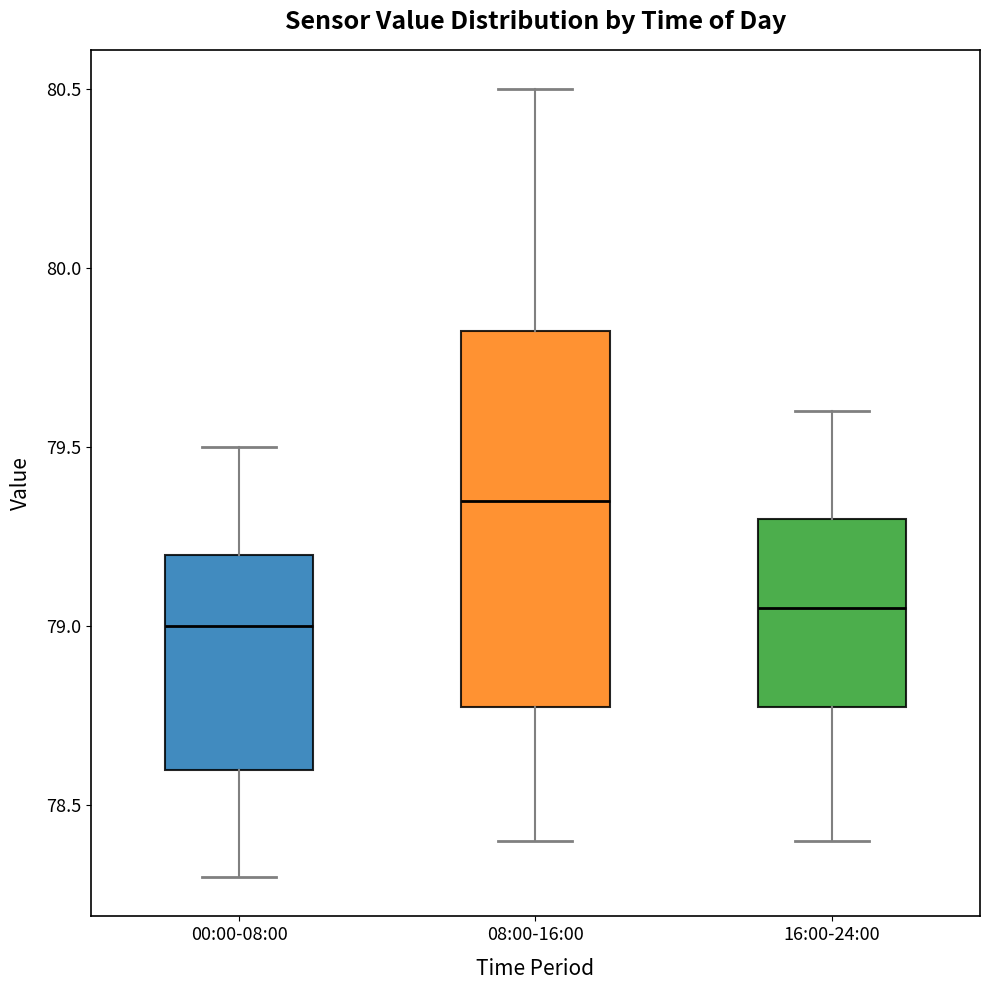

Where does the upper whisker of the box for 08:00-16:00 end on the y-axis? The values are not printed on the chart, so give them approximately, as read against the axis.

80.50